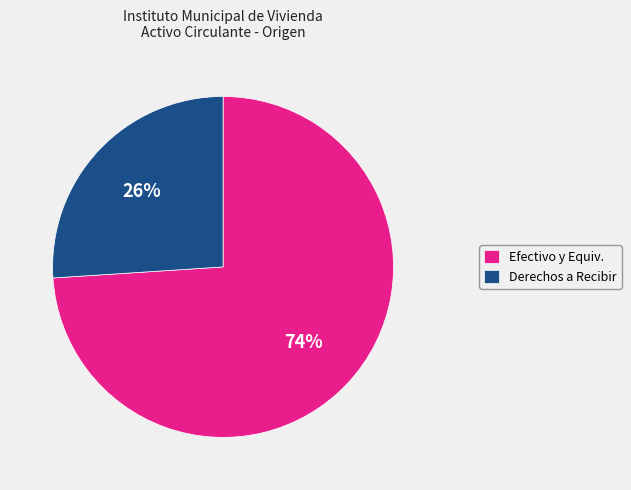

Is it true that Efectivo y Equiv. is 74% of the pie?

True